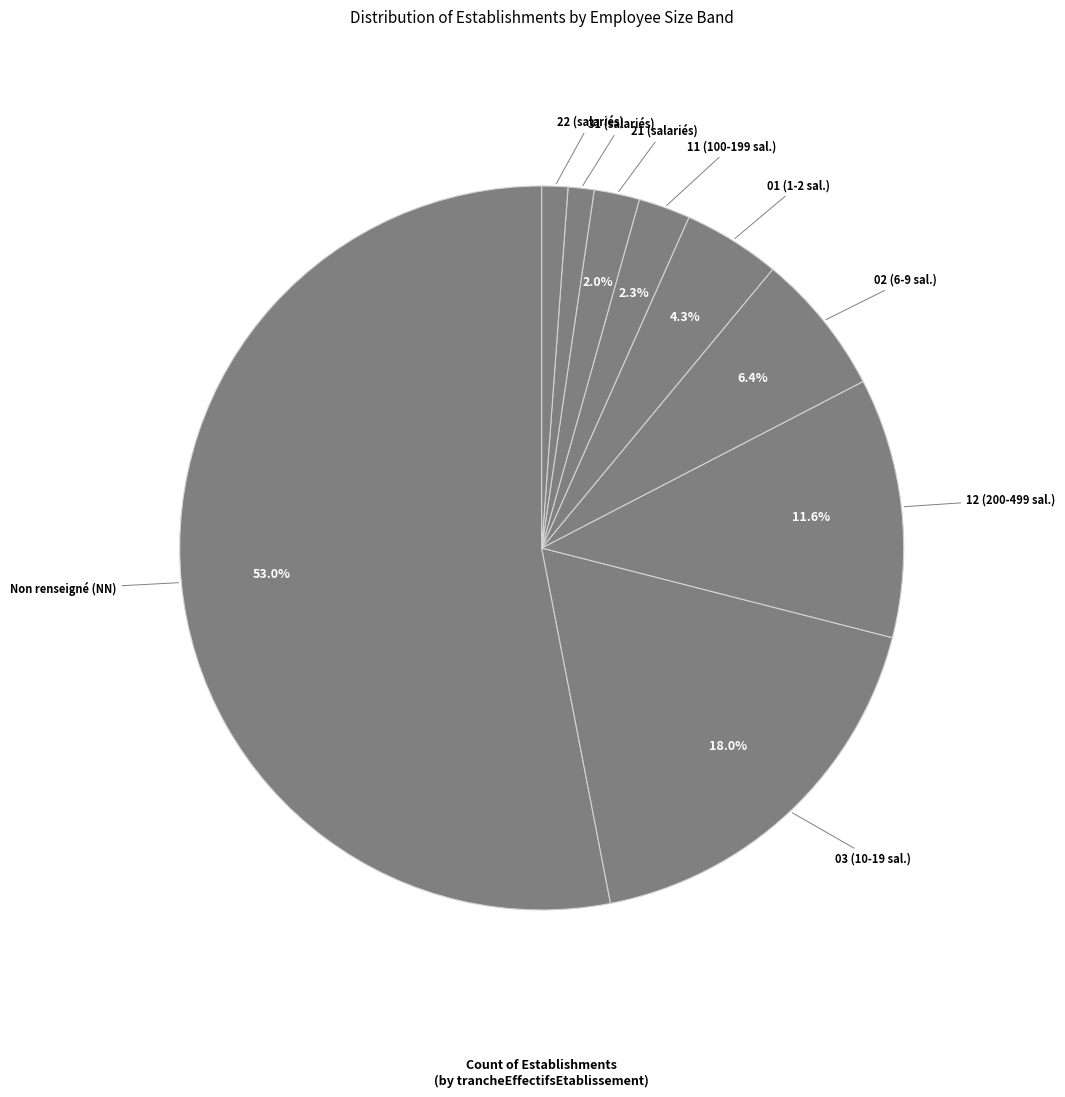

How many segments does this pie chart have?

9